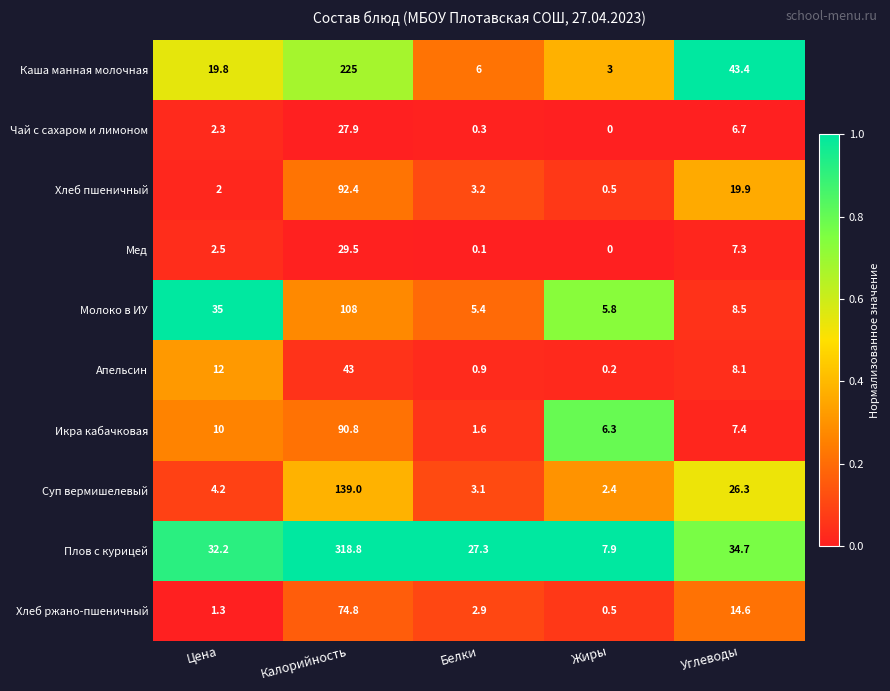

Which category has the highest value in the Икра кабачковая series?

Калорийность